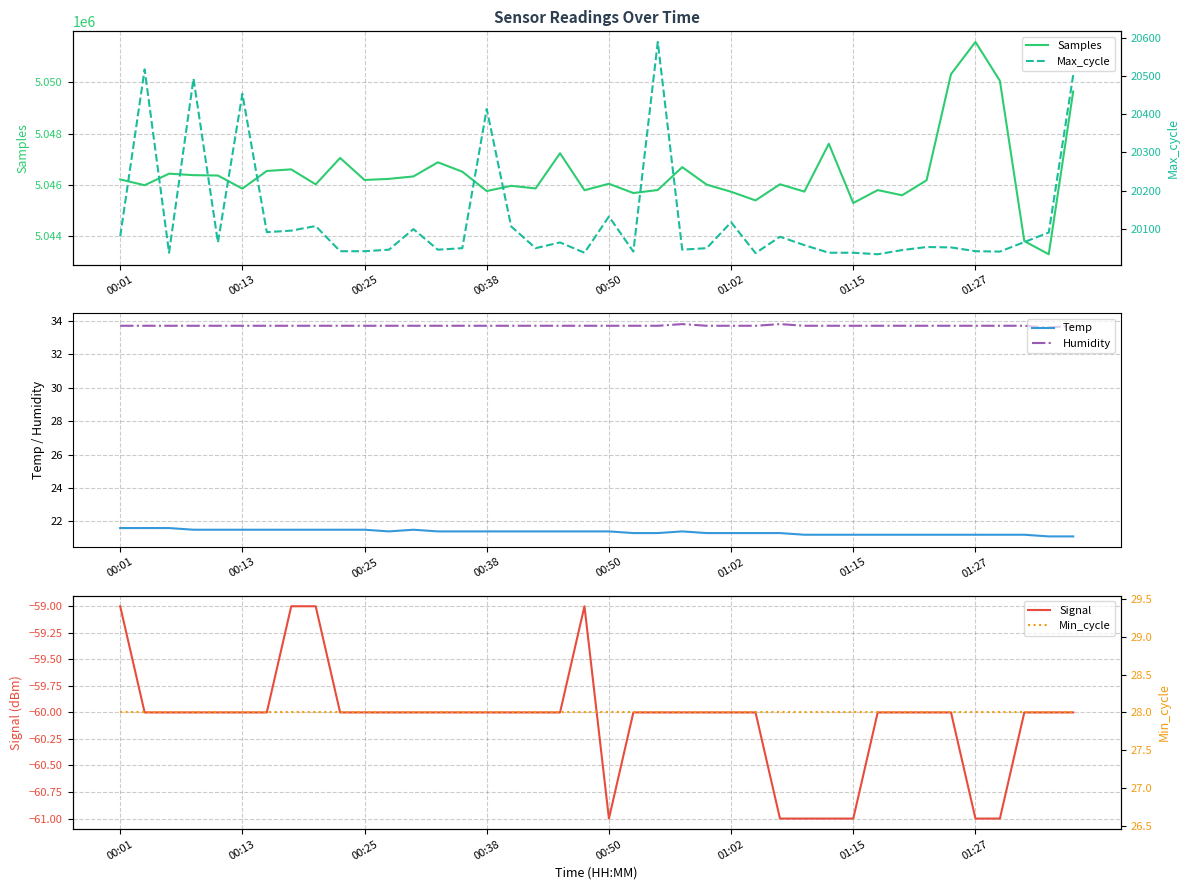

At how many categories does at least one series exceed 1356467?

40